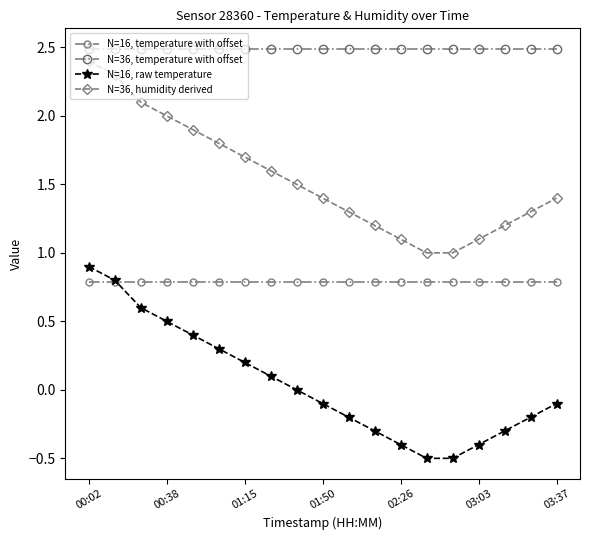

How many lines are shown in the chart?

4